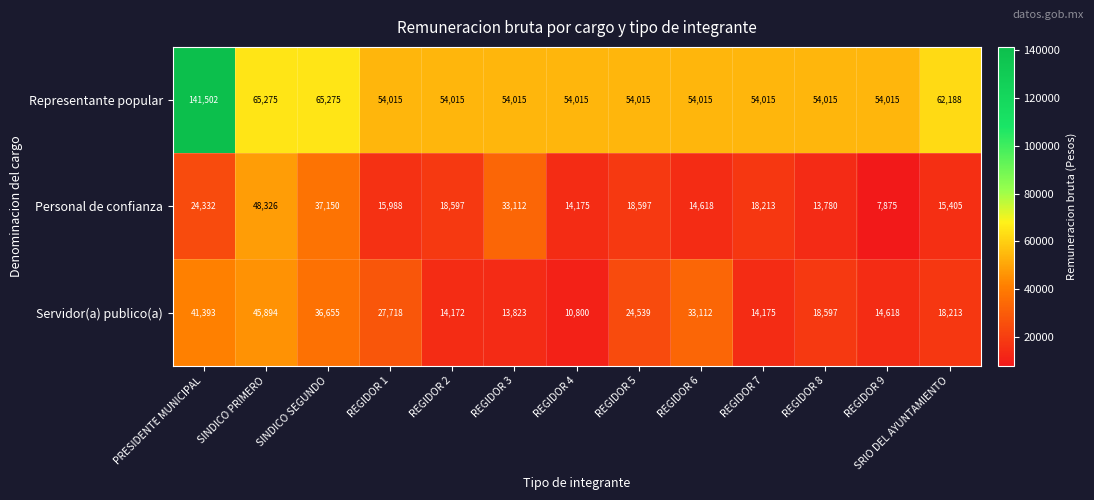

At REGIDOR 3, list the series in order from smallest to largest.

Servidor(a) publico(a), Personal de confianza, Representante popular